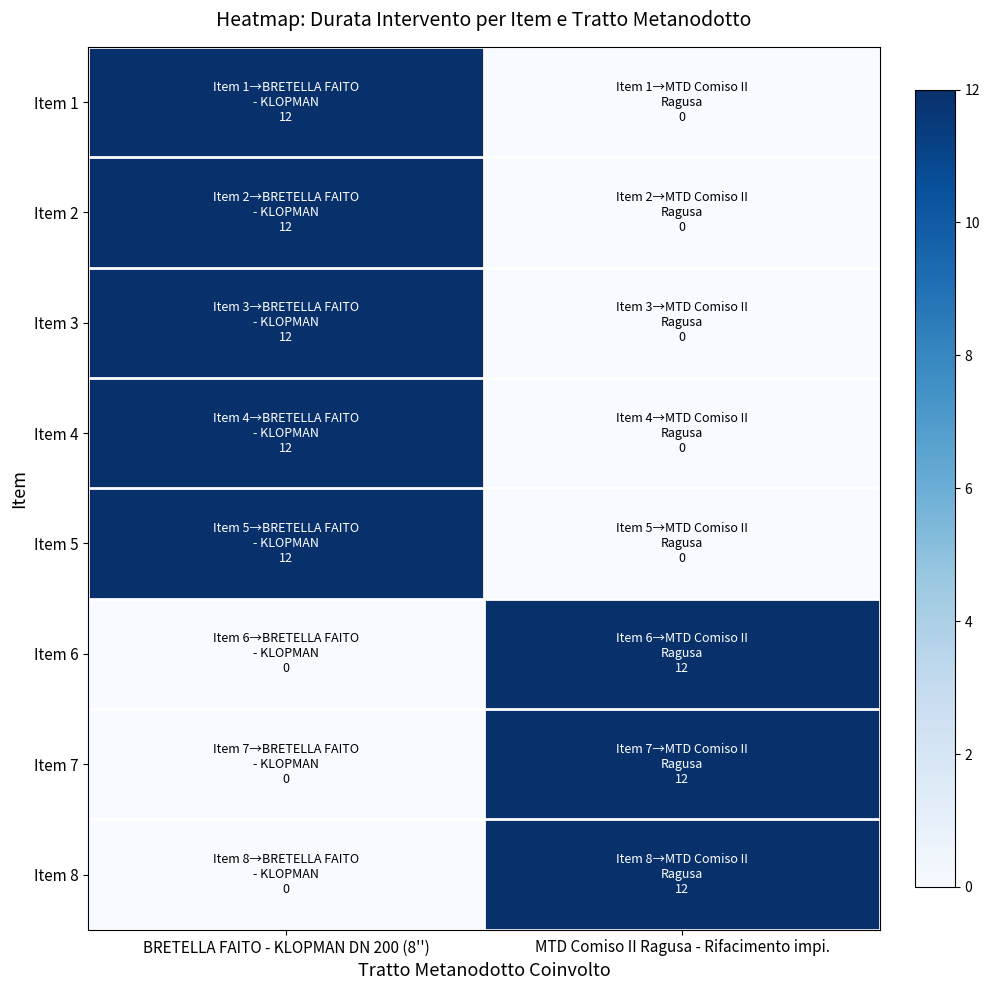

Reading left to right, what are all the values shown in this chart?

Item 1: BRETELLA FAITO - KLOPMAN DN 200 (8'')=12	MTD Comiso II Ragusa - Rifacimento impi.=0
Item 2: BRETELLA FAITO - KLOPMAN DN 200 (8'')=12	MTD Comiso II Ragusa - Rifacimento impi.=0
Item 3: BRETELLA FAITO - KLOPMAN DN 200 (8'')=12	MTD Comiso II Ragusa - Rifacimento impi.=0
Item 4: BRETELLA FAITO - KLOPMAN DN 200 (8'')=12	MTD Comiso II Ragusa - Rifacimento impi.=0
Item 5: BRETELLA FAITO - KLOPMAN DN 200 (8'')=12	MTD Comiso II Ragusa - Rifacimento impi.=0
Item 6: BRETELLA FAITO - KLOPMAN DN 200 (8'')=0	MTD Comiso II Ragusa - Rifacimento impi.=12
Item 7: BRETELLA FAITO - KLOPMAN DN 200 (8'')=0	MTD Comiso II Ragusa - Rifacimento impi.=12
Item 8: BRETELLA FAITO - KLOPMAN DN 200 (8'')=0	MTD Comiso II Ragusa - Rifacimento impi.=12